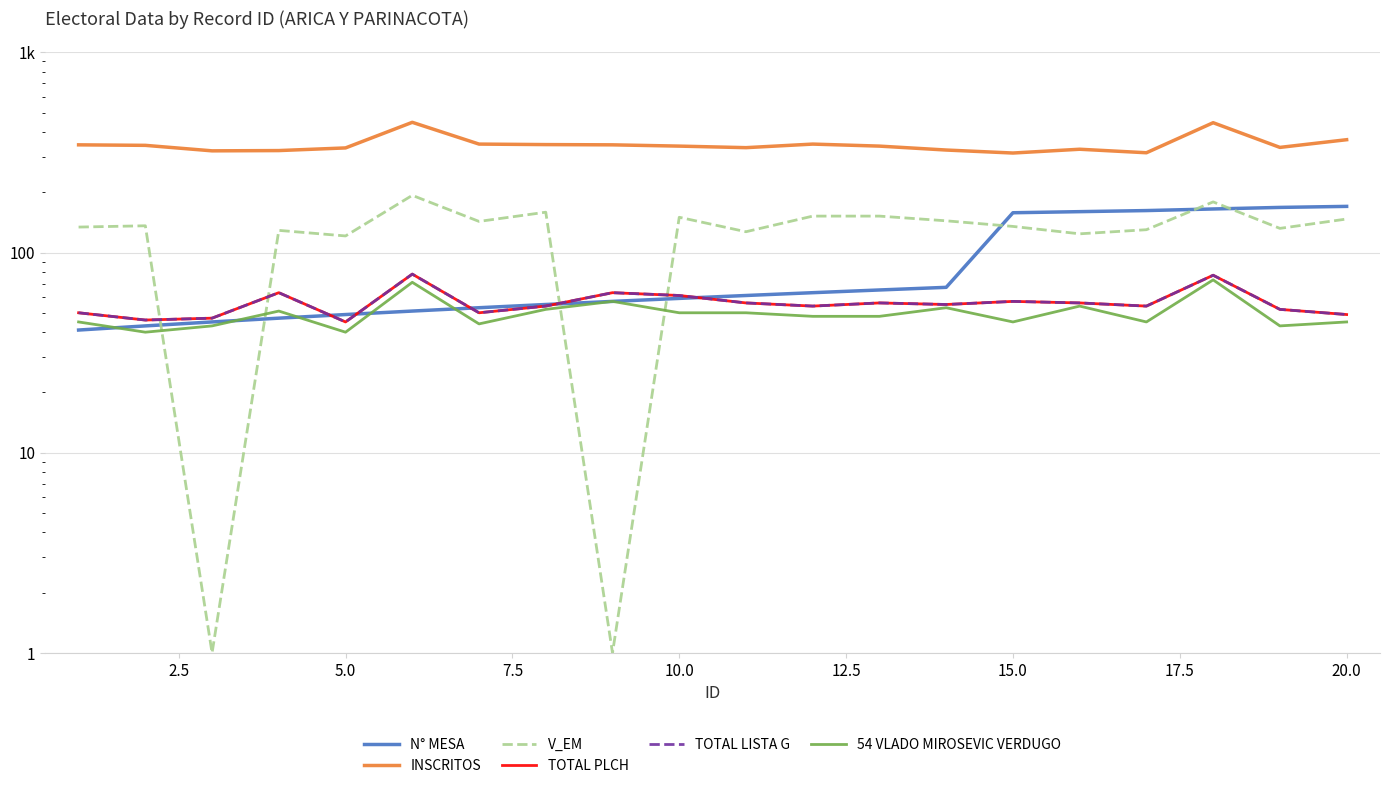

What are all the series names shown in the legend?

N° MESA, INSCRITOS, V_EM, TOTAL PLCH, TOTAL LISTA G, 54 VLADO MIROSEVIC VERDUGO